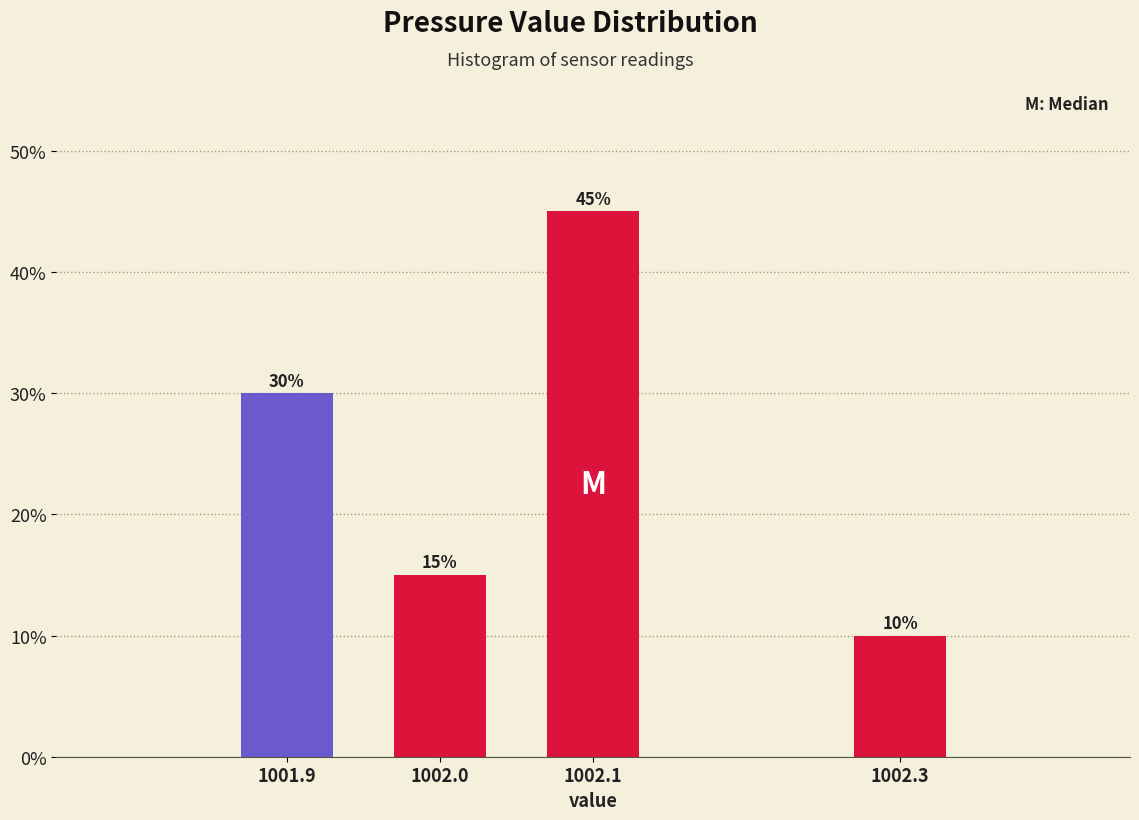

Reading right to left, what are all the values shown in this chart?

1002.3=10	1002.1=45	1002.0=15	1001.9=30